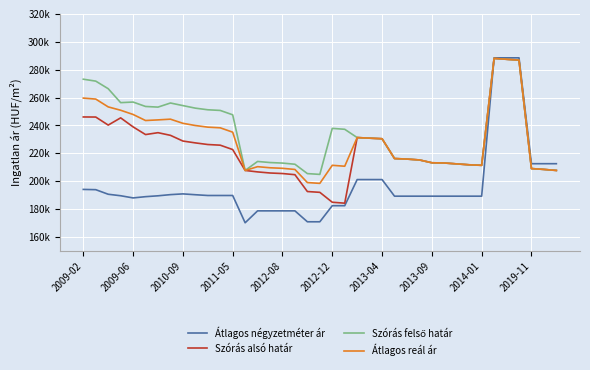

Does the chart display data point markers on the line(s)?

No